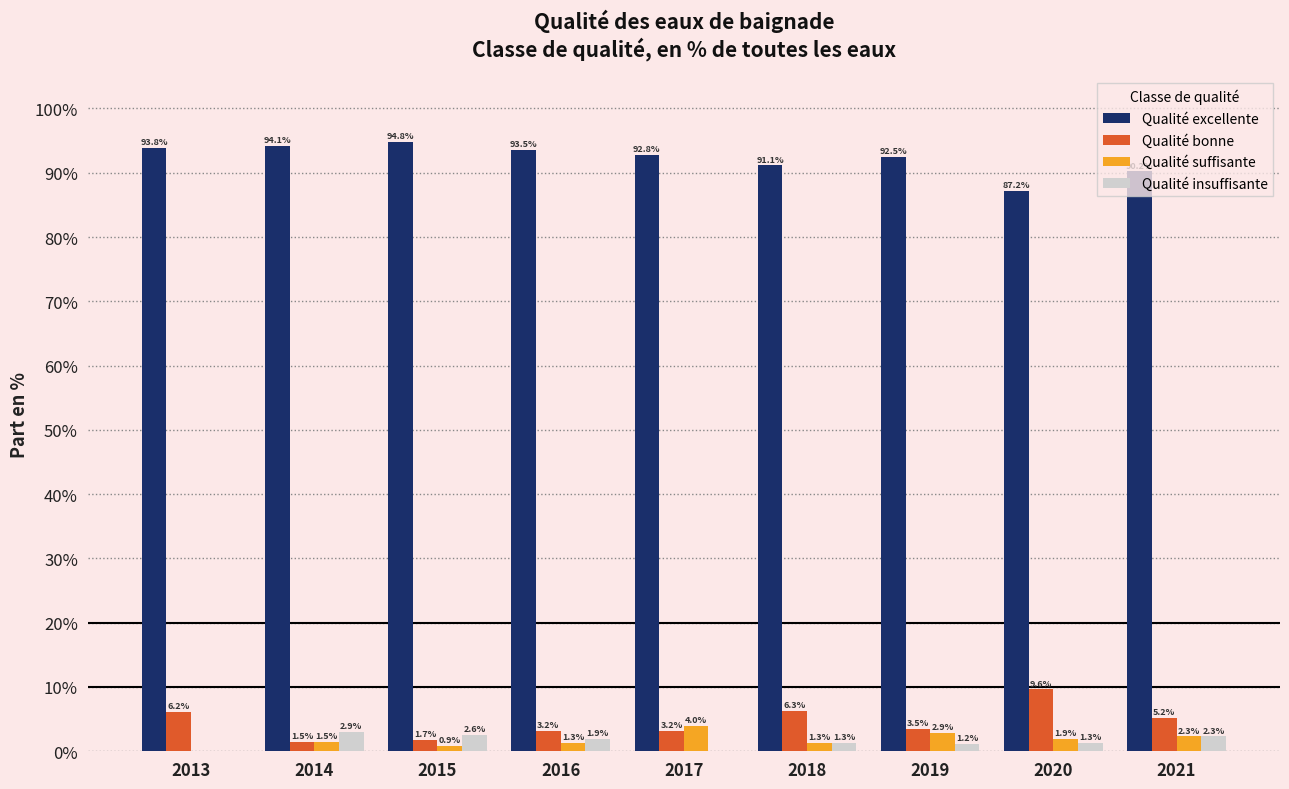

Reading left to right, what are all the values shown in this chart?

Qualité excellente: 2013=93.8	2014=94.1	2015=94.8	2016=93.5	2017=92.8	2018=91.1	2019=92.5	2020=87.2	2021=90.2
Qualité bonne: 2013=6.2	2014=1.5	2015=1.7	2016=3.2	2017=3.2	2018=6.3	2019=3.5	2020=9.6	2021=5.2
Qualité suffisante: 2013=0.0	2014=1.5	2015=0.9	2016=1.3	2017=4.0	2018=1.3	2019=2.9	2020=1.9	2021=2.3
Qualité insuffisante: 2013=0.0	2014=2.9	2015=2.6	2016=1.9	2017=0.0	2018=1.3	2019=1.2	2020=1.3	2021=2.3